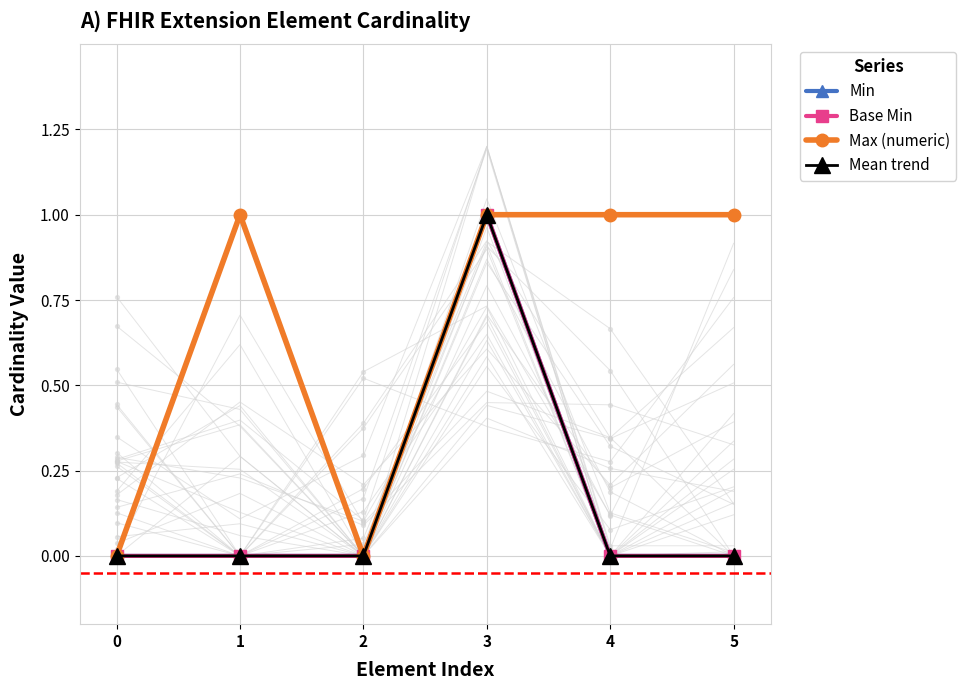

Which series reaches the minimum Y coordinate?

Min